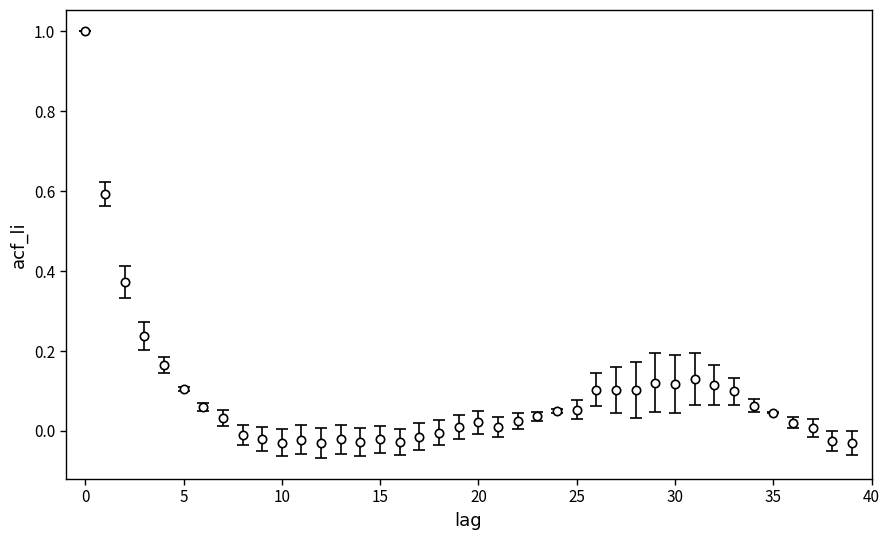

What is the sum of all values?

3.5